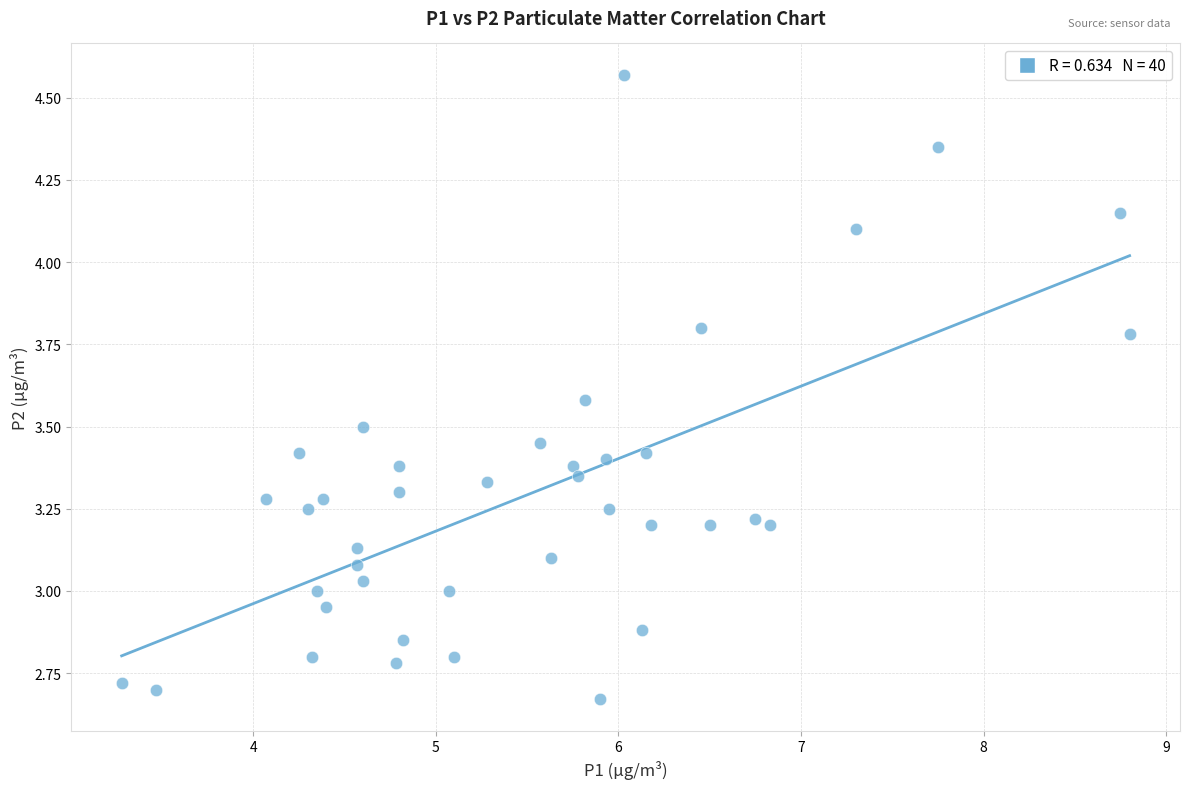

What is the range of Y values (max minus min)?

1.9